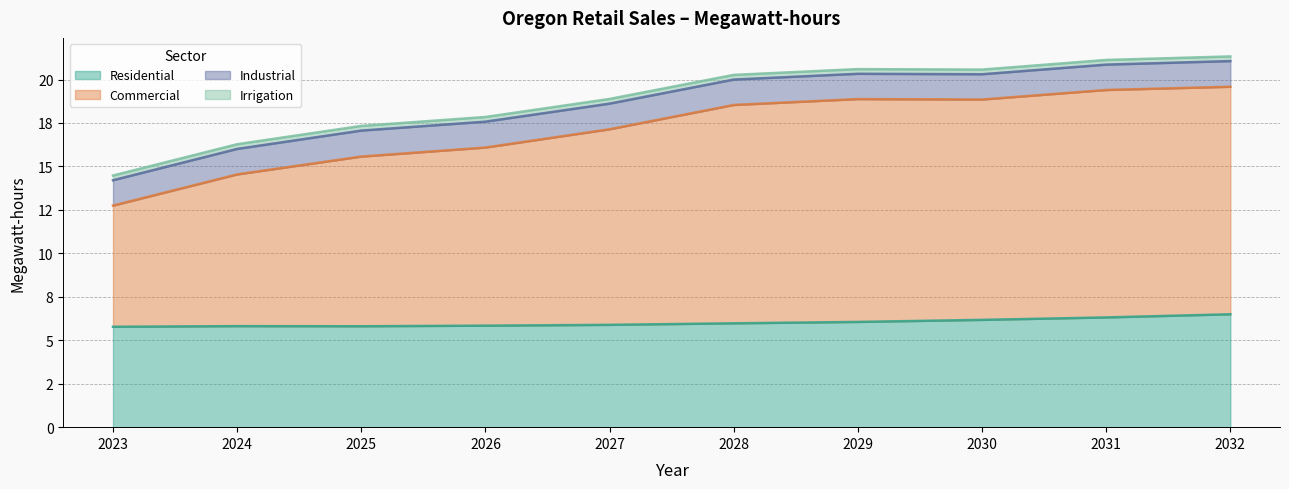

True or false: Residential has more than 1 interior local peaks.

False